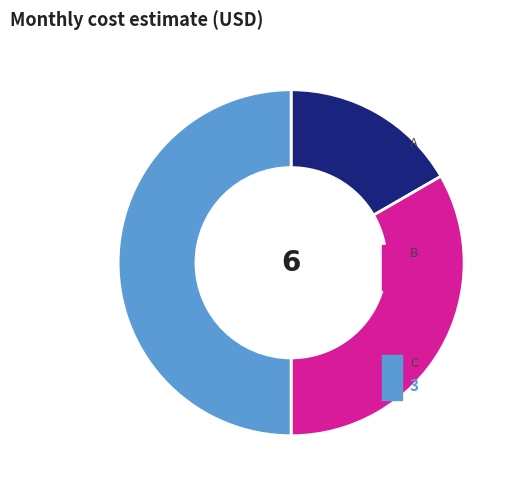

Count the number of slices in the pie.

3